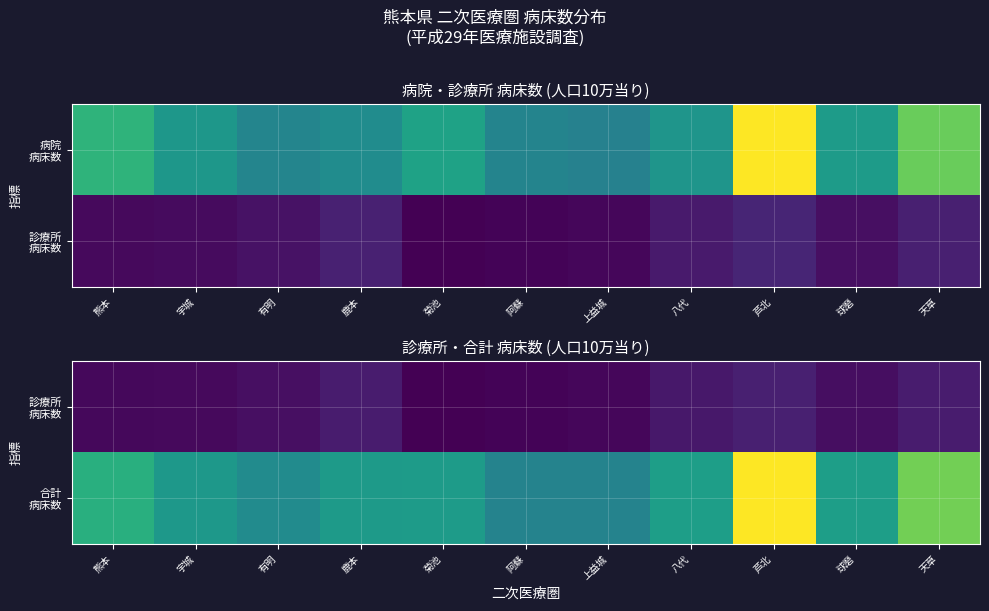

What is the maximum value shown in the chart?

3606.7